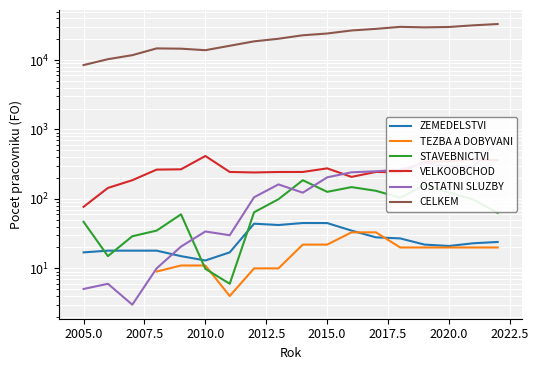

How many data points in CELKEM are above 22743?

9